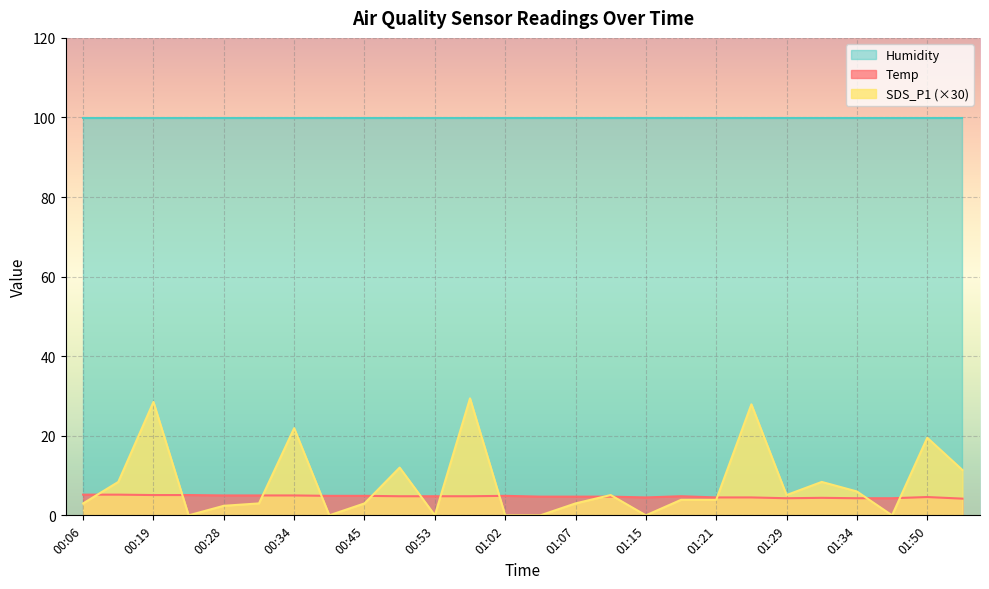

What is the lowest value of the Humidity series?

99.9